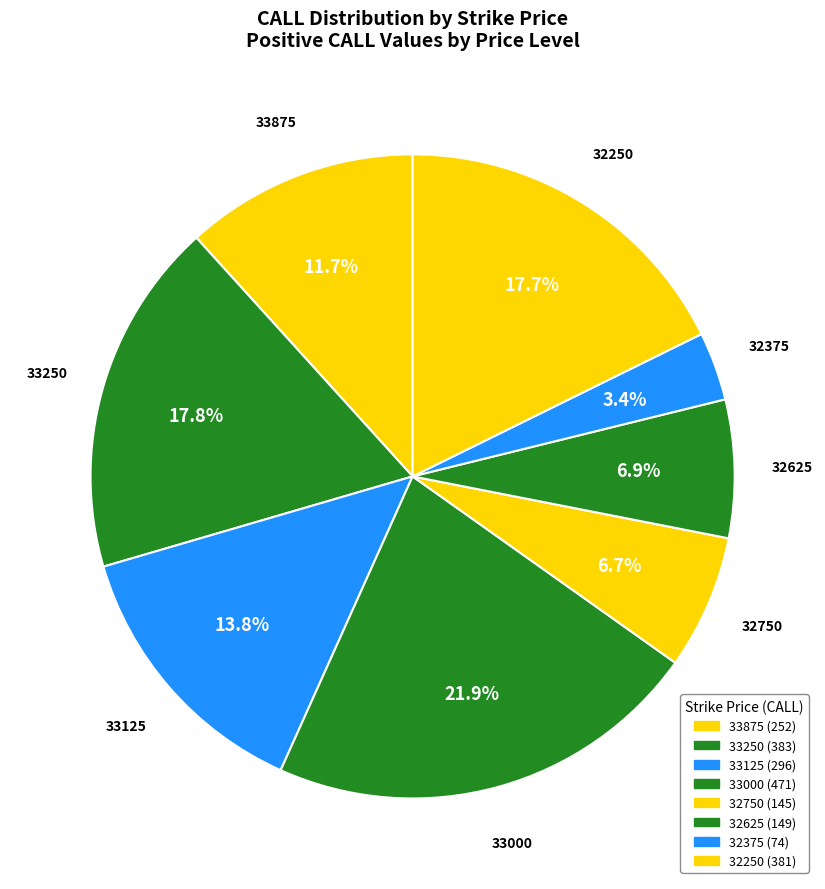

Rank the categories by value from highest to lowest.

33000, 33250, 32250, 33125, 33875, 32625, 32750, 32375